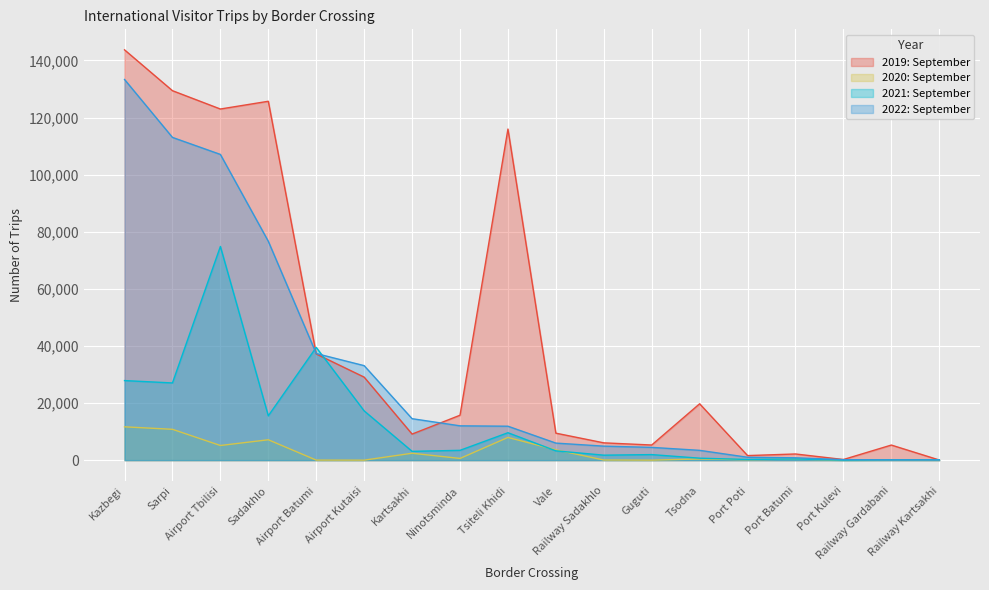

At which label does 2021: September first exceed 3253?

Kazbegi